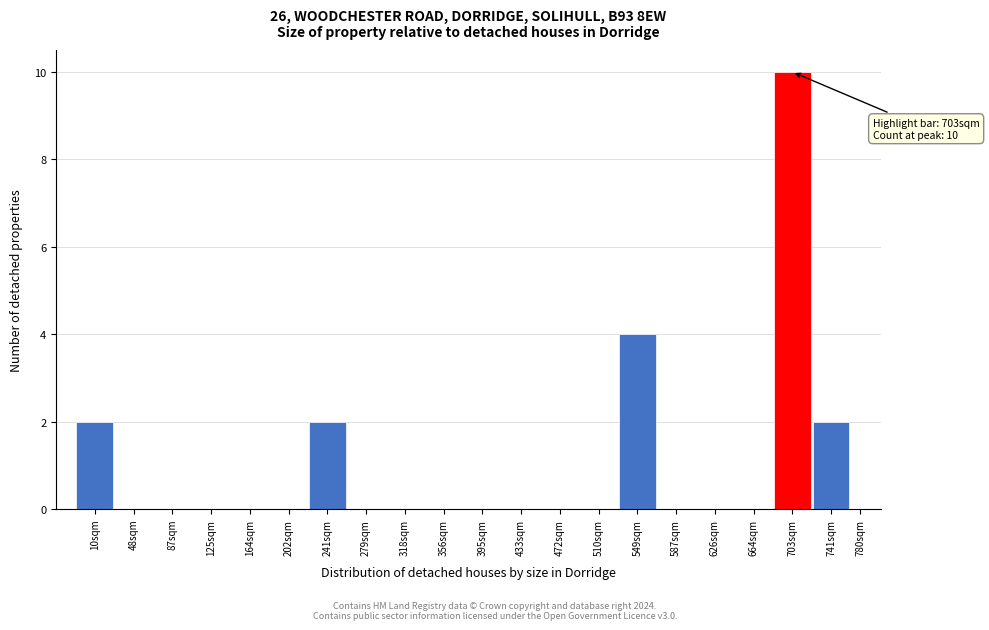

Reading left to right, extract all data points from this chart.

10sqm=2	48sqm=0	87sqm=0	125sqm=0	164sqm=0	202sqm=0	241sqm=2	279sqm=0	318sqm=0	356sqm=0	395sqm=0	433sqm=0	472sqm=0	510sqm=0	549sqm=4	587sqm=0	626sqm=0	664sqm=0	703sqm=10	741sqm=2	780sqm=0